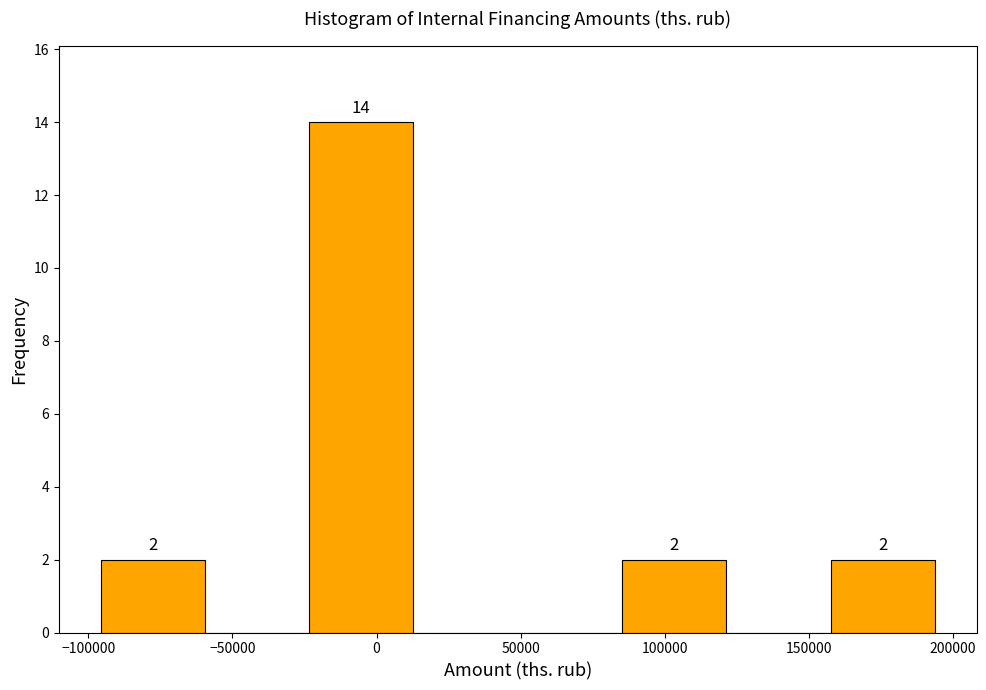

Which range on the x-axis has the tallest bar?

-25000 to 15000